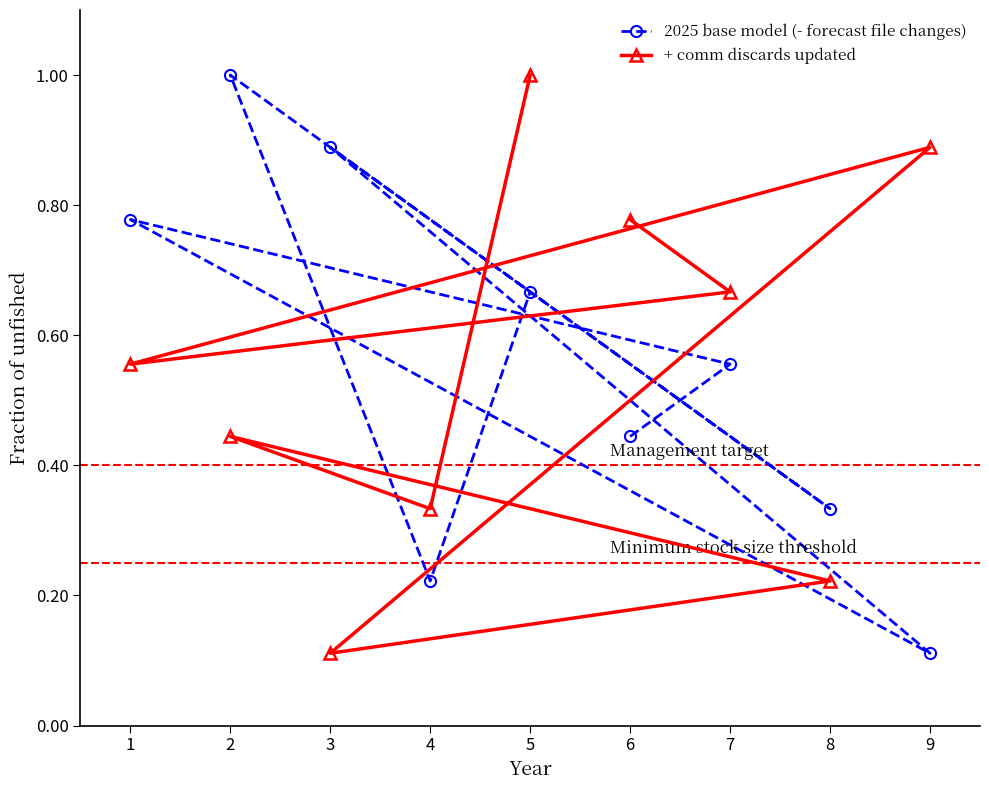

What is the sum of the + comm discards updated values at 2 and 7?

1.1